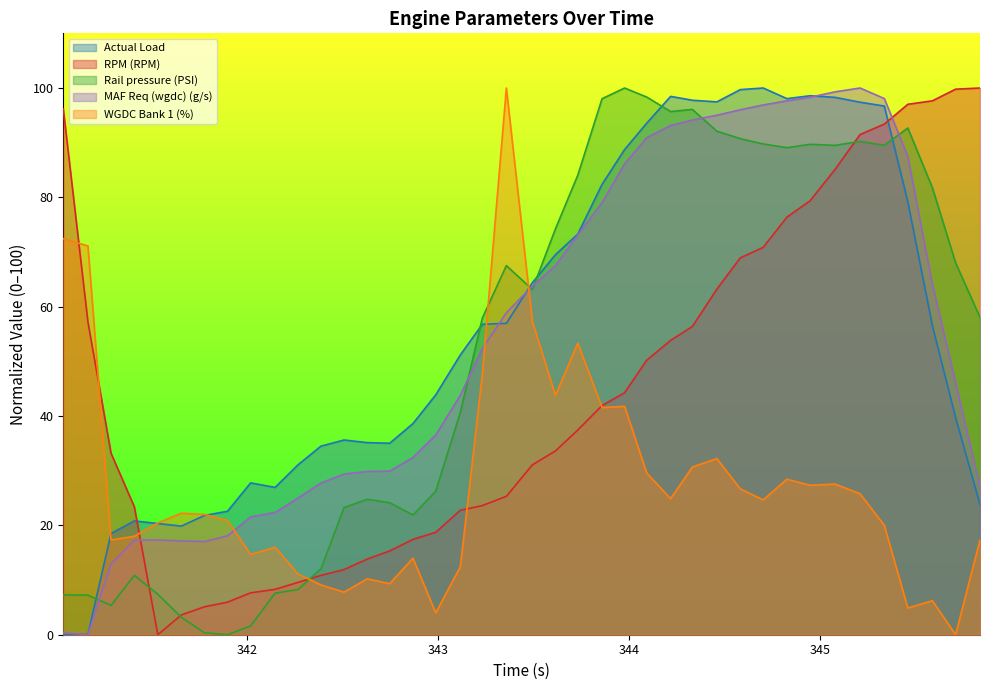

How many intersections are there between Actual Load and Rail pressure (PSI)?

6